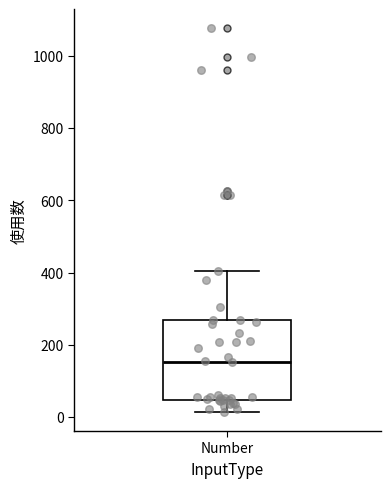

Where is the upper edge of the box for Number on the y-axis? The values are not printed on the chart, so give them approximately, as read against the axis.

260